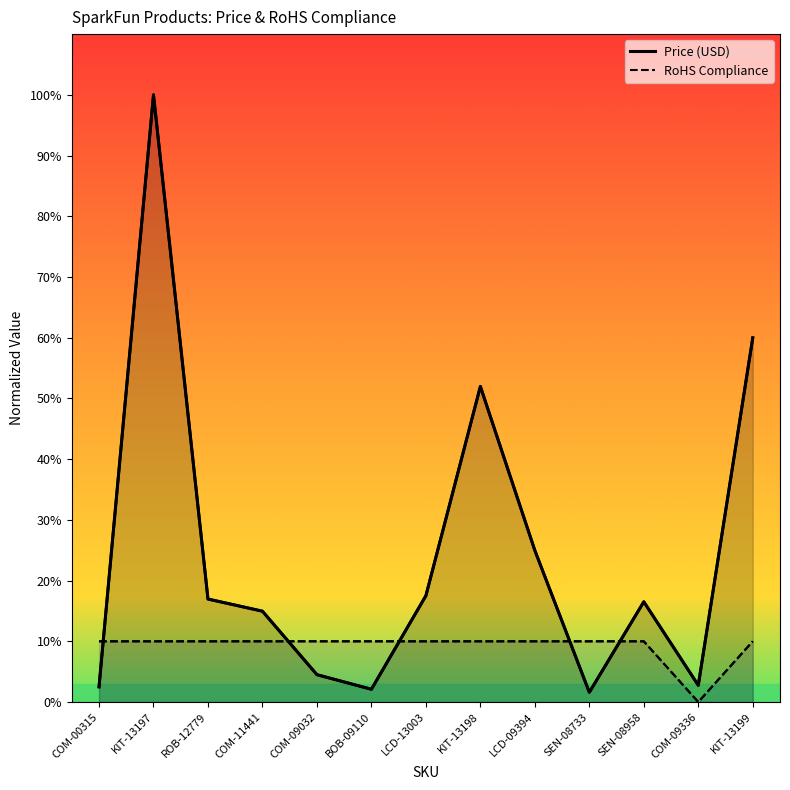

What is the label of the 12th point from the right?

KIT-13197